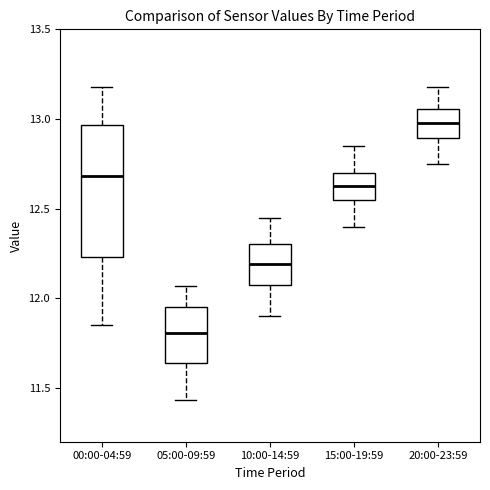

Reading left to right, transcribe this box plot: for each box, give where its median line is, the range the box spans, and where its two whiskers end, as read against the y-axis. The values are not printed on the chart, so give them approximately, as read against the axis.

00:00-04:59: median 12.70, box 12.25 to 12.95, whiskers 11.85 to 13.20
05:00-09:59: median 11.80, box 11.65 to 11.95, whiskers 11.45 to 12.05
10:00-14:59: median 12.20, box 12.05 to 12.30, whiskers 11.90 to 12.45
15:00-19:59: median 12.65, box 12.55 to 12.70, whiskers 12.40 to 12.85
20:00-23:59: median 13.00, box 12.90 to 13.05, whiskers 12.75 to 13.20